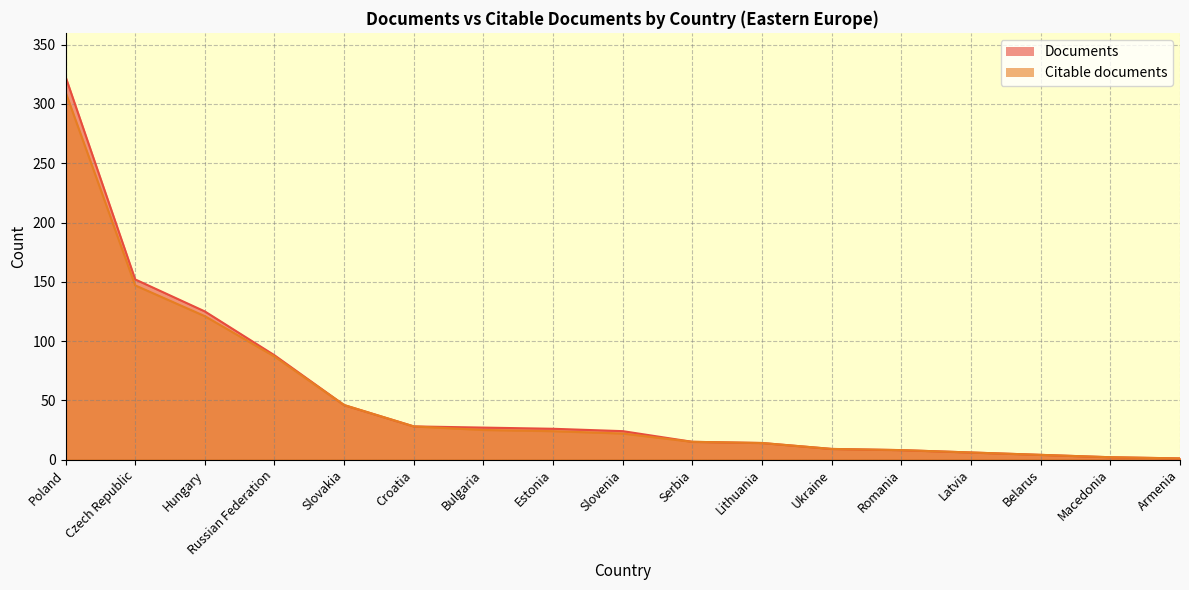

The value of Citable documents at Poland is 477. True or false?

False